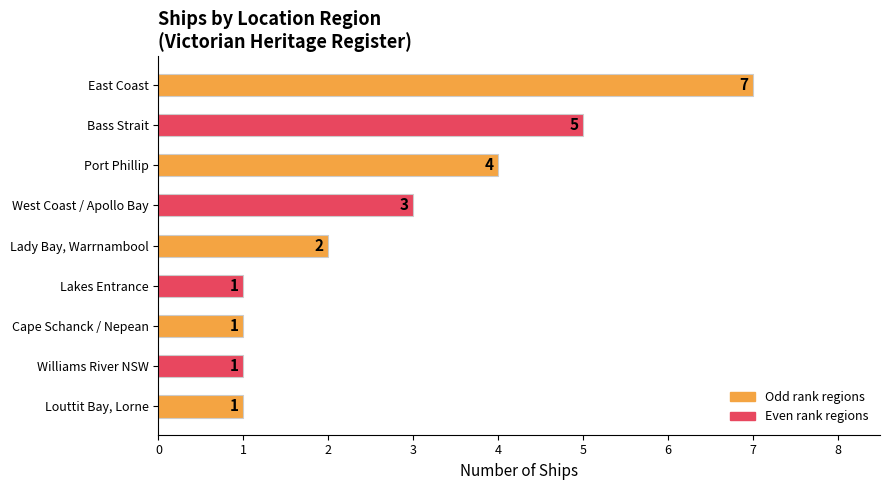

The chart shows a value of 5 at West Coast / Apollo Bay. True or false?

False